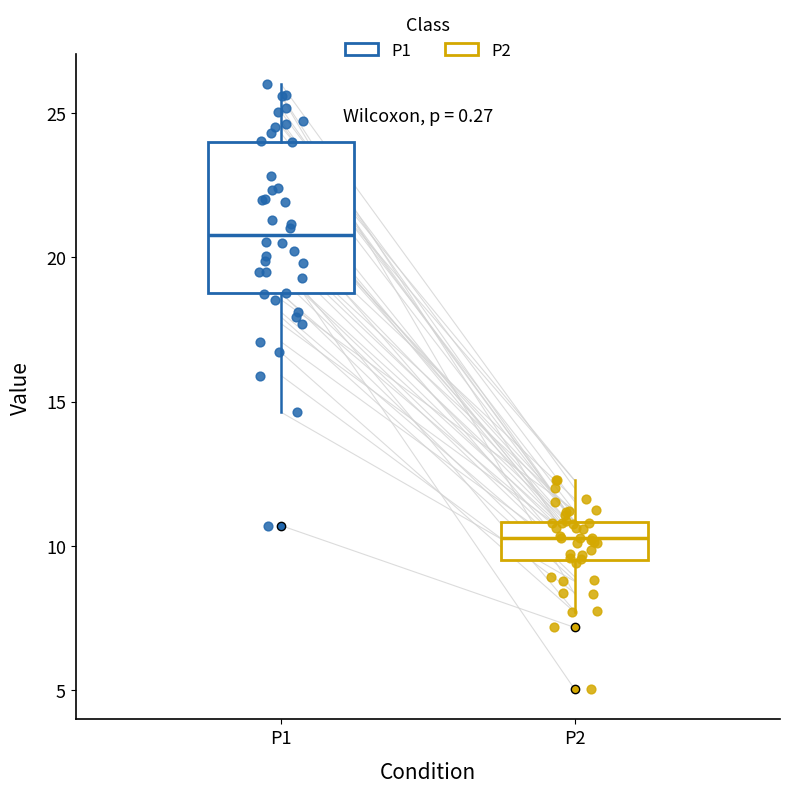

Reading left to right, transcribe this box plot: for each box, give where its median line is, the range the box spans, and where its two whiskers end, as read against the y-axis. The values are not printed on the chart, so give them approximately, as read against the axis.

P1: median 21.0, box 19.0 to 24.0, whiskers 14.5 to 26.0
P2: median 10.5, box 9.5 to 11.0, whiskers 7.5 to 12.5